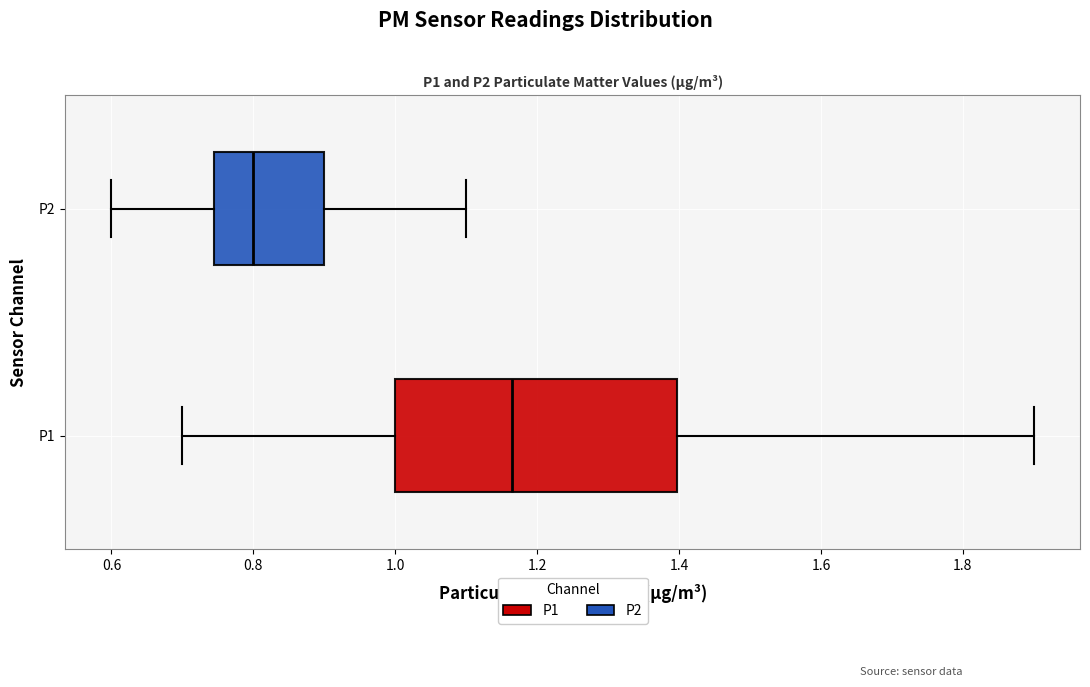

Which box's median line is the furthest to the right?

P1